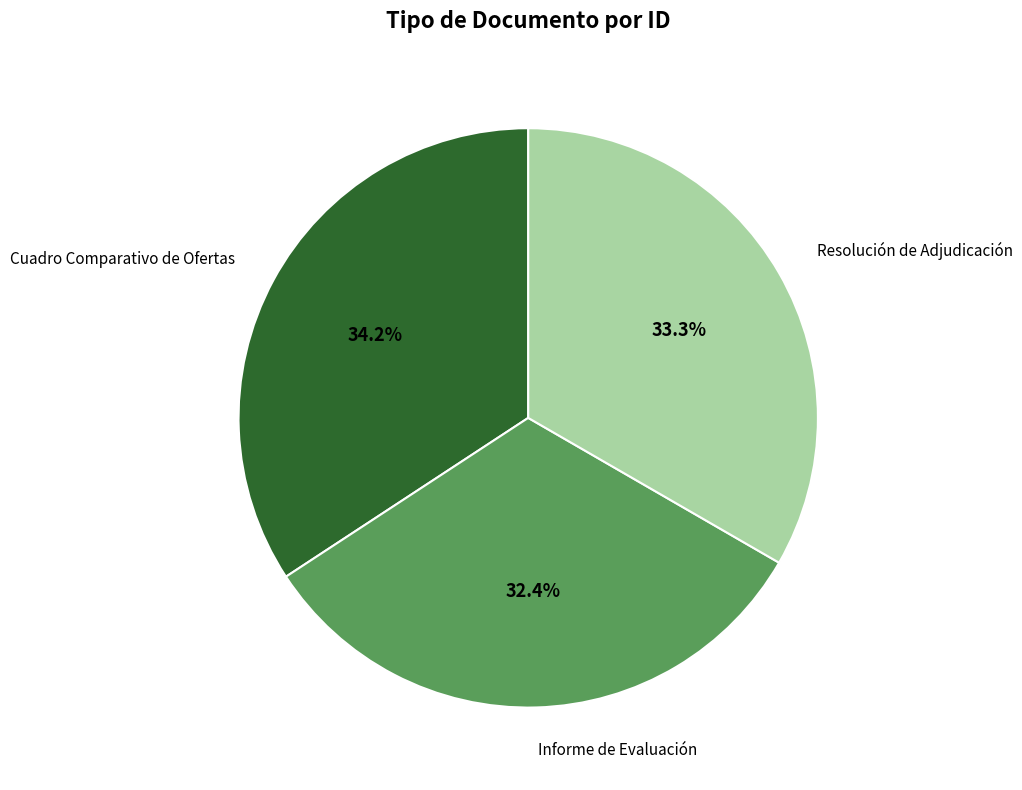

To the nearest percent, what is the difference between the largest and smallest slice percentages?

2%